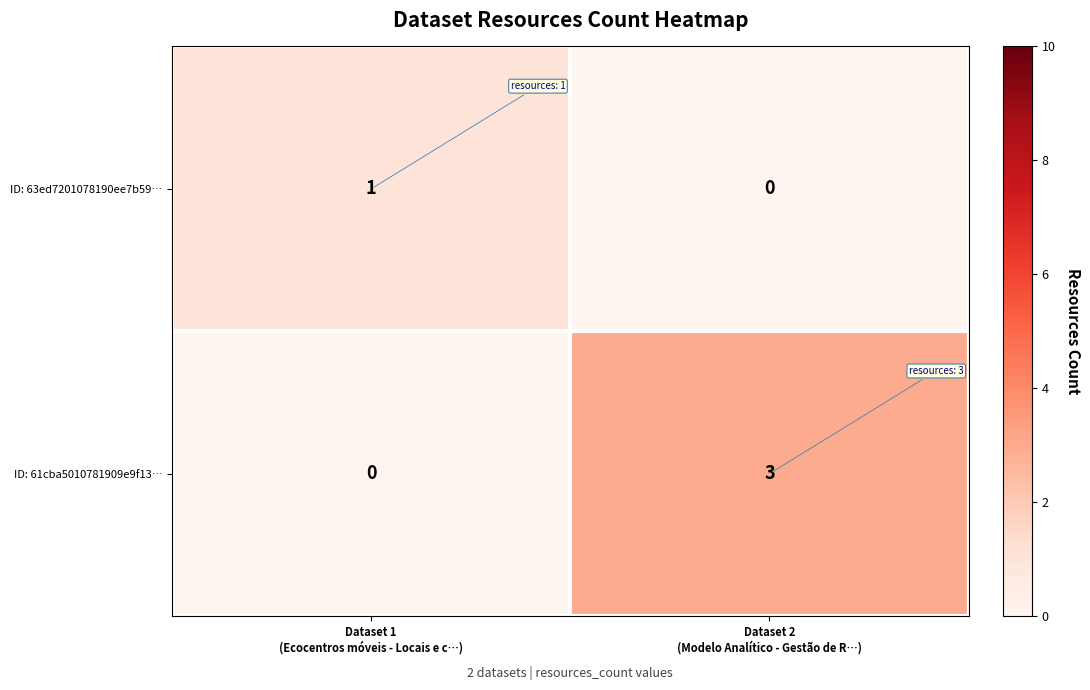

Count the number of data series in this chart.

2